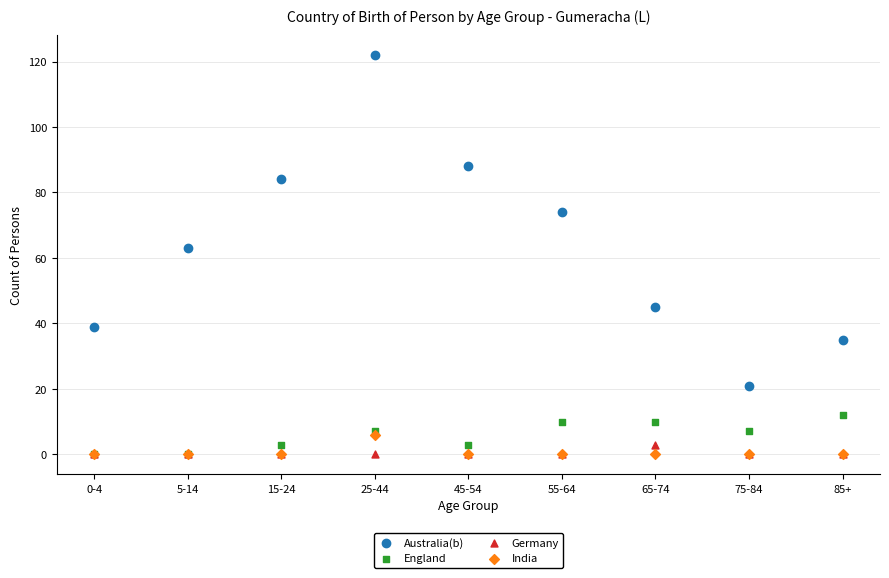

Which series reaches the maximum Y coordinate?

Australia(b)